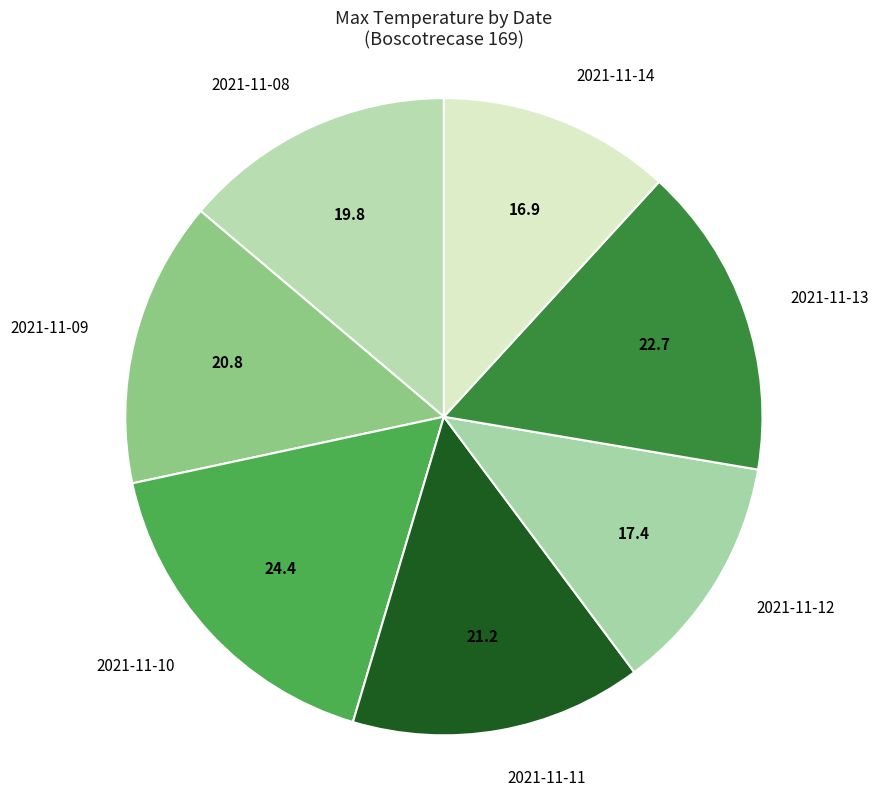

Which slice is the largest?

2021-11-10